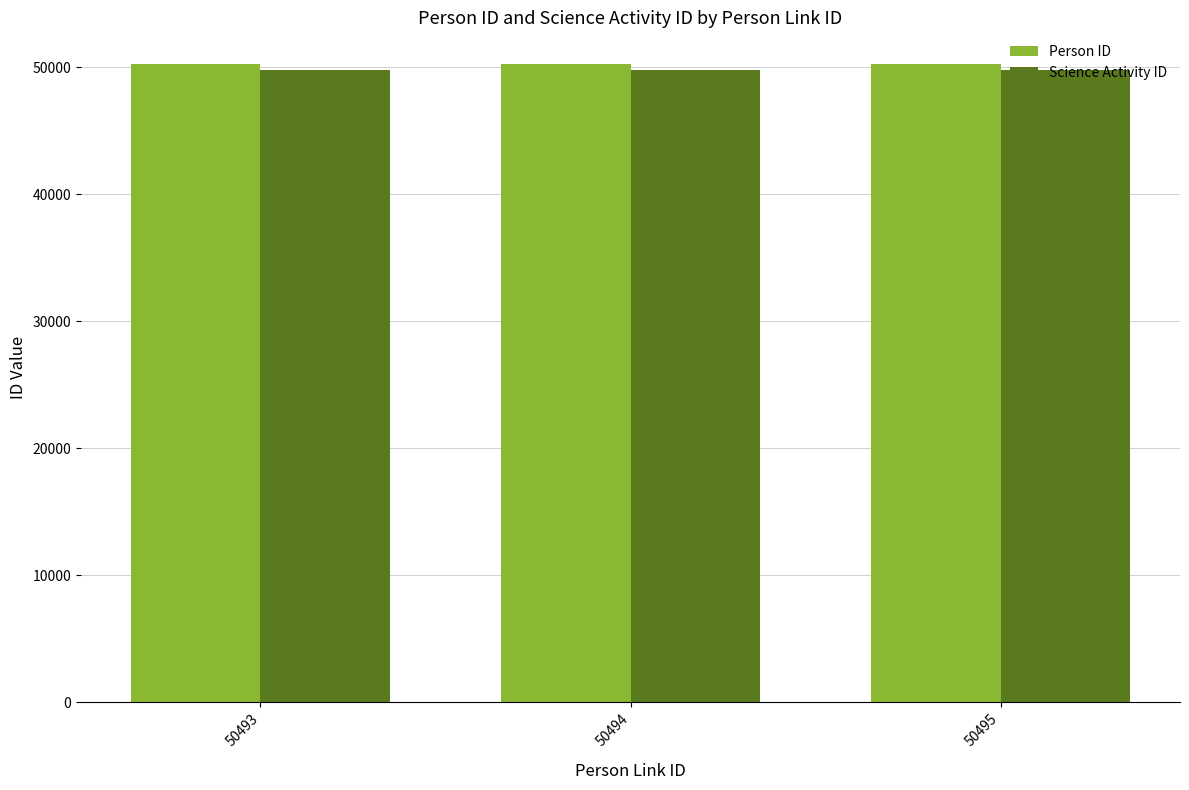

The value of Person ID at 50494 is 50238. True or false?

True